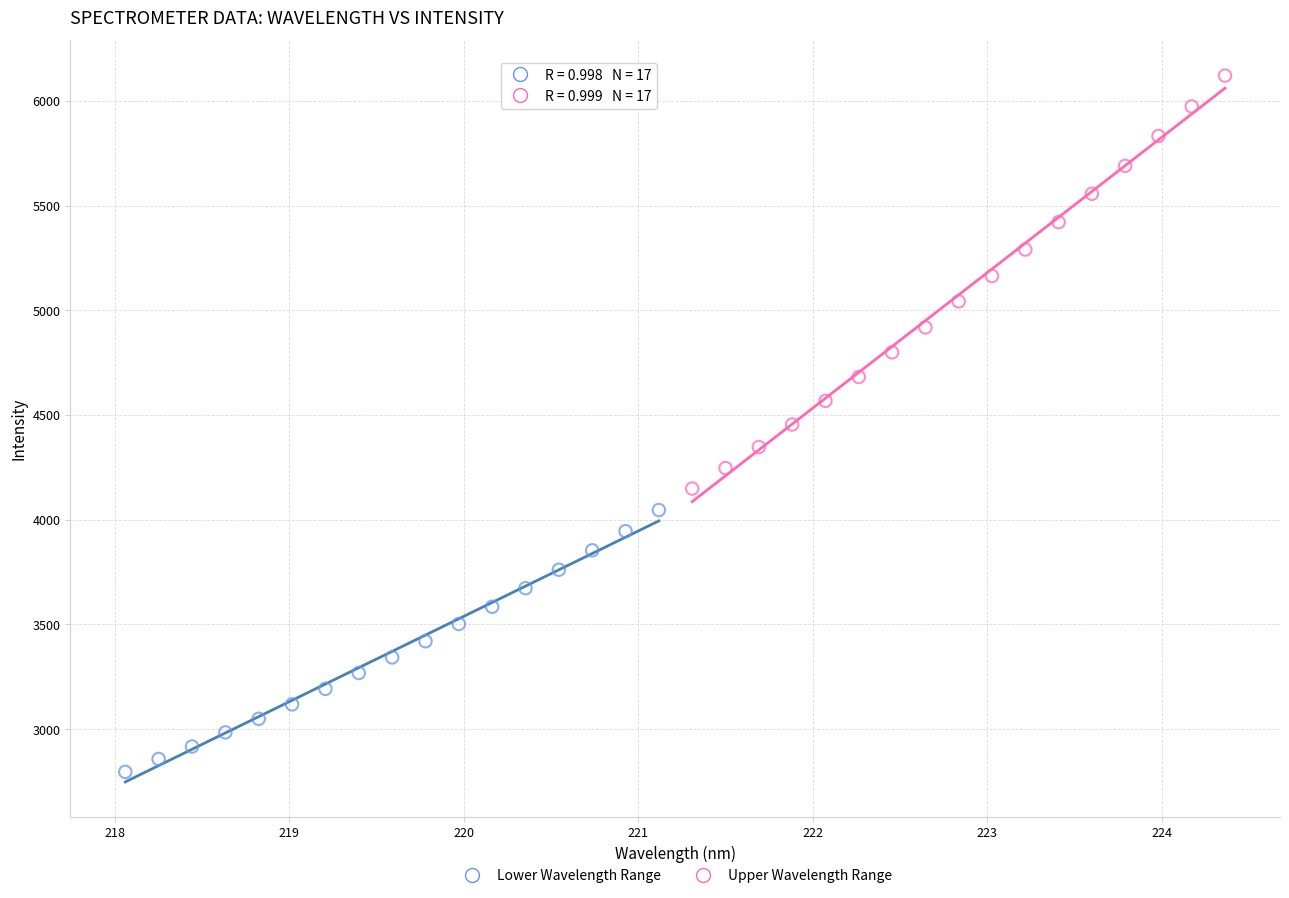

Which series has the widest spread of Y values?

Upper Wavelength Range